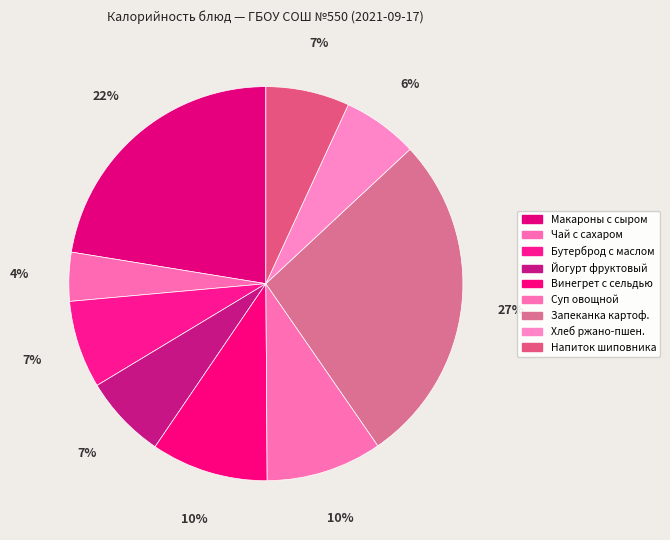

How many segments does this pie chart have?

9